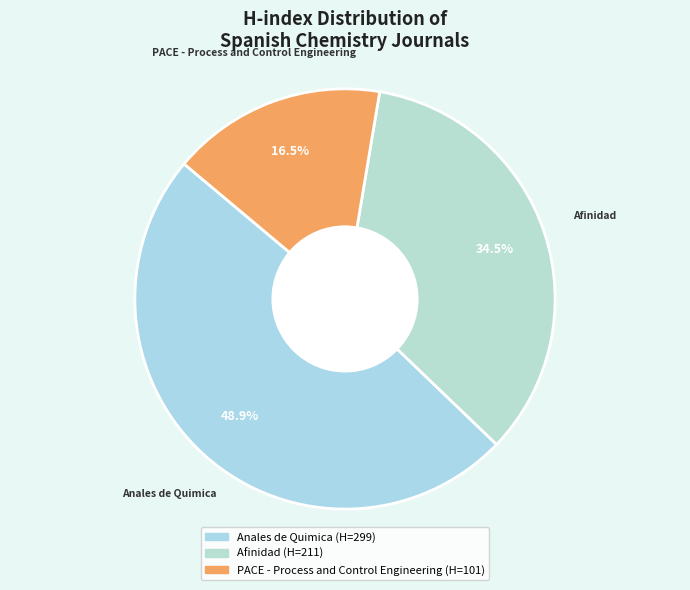

Is the sum of PACE - Process and Control Engineering and Anales de Quimica greater than half?

Yes